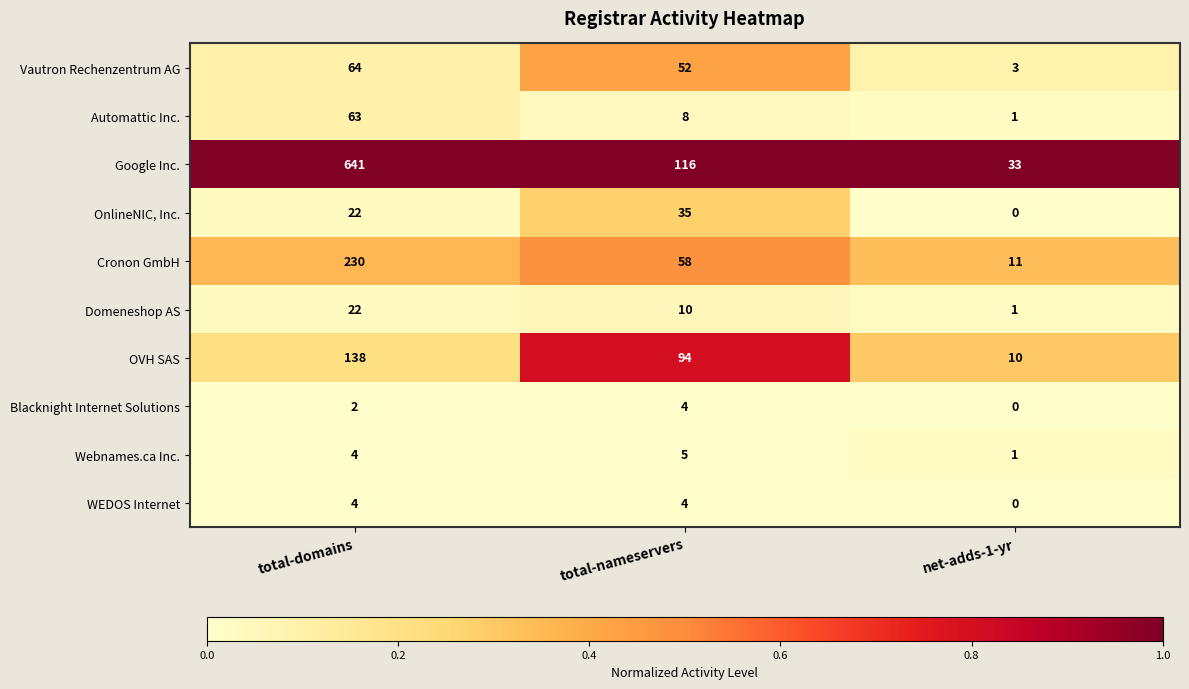

Rank the categories by Domeneshop AS value from highest to lowest.

total-domains, total-nameservers, net-adds-1-yr